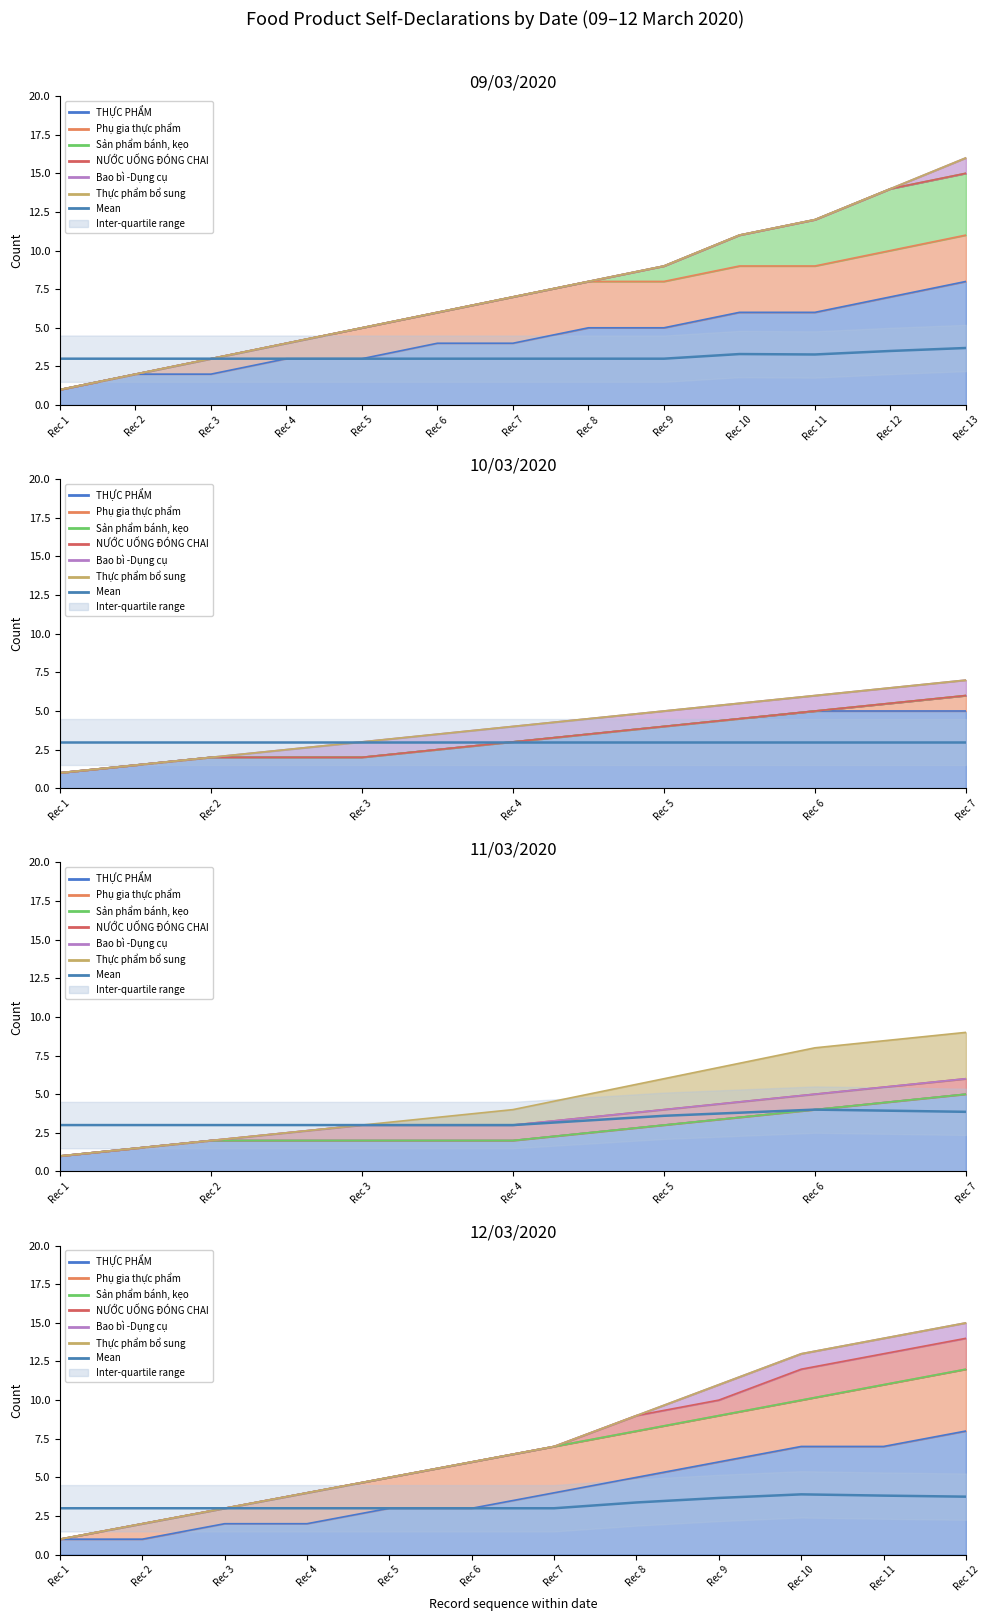

At which label is the value closest to 3?

Rec 1